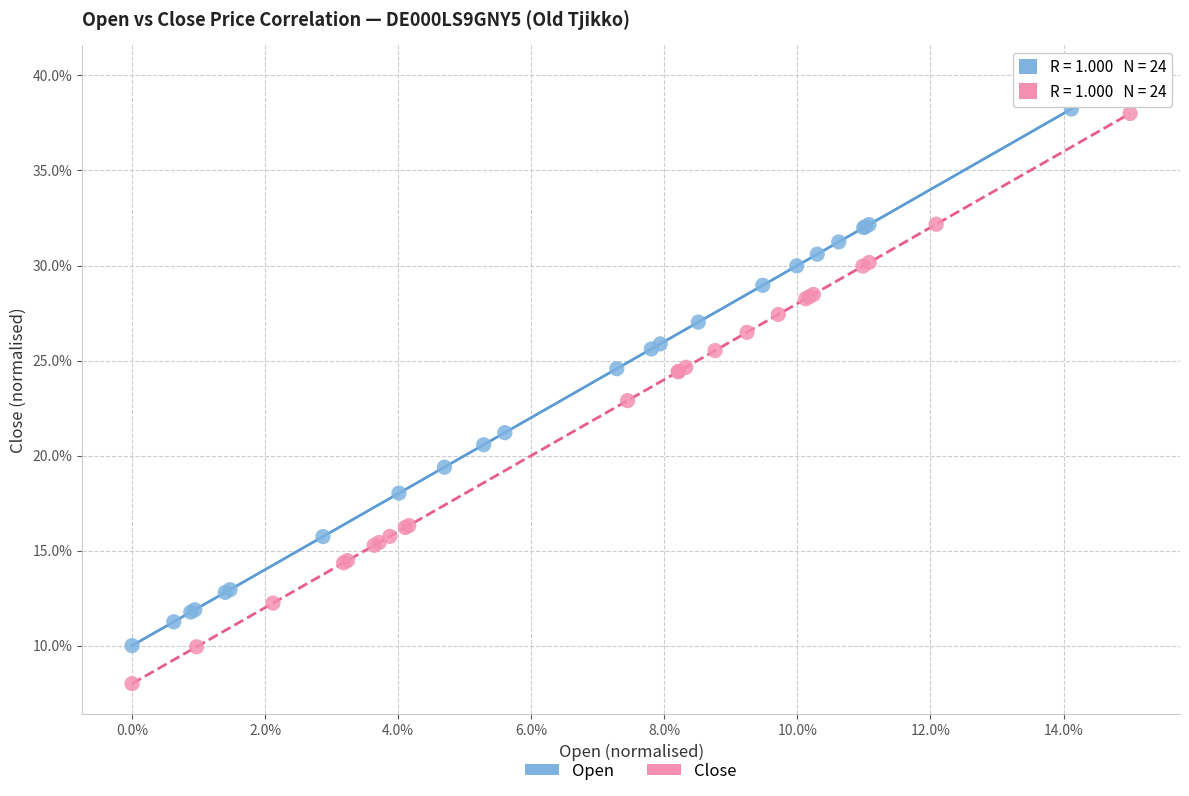

Which series contains the lowest Y value?

Close